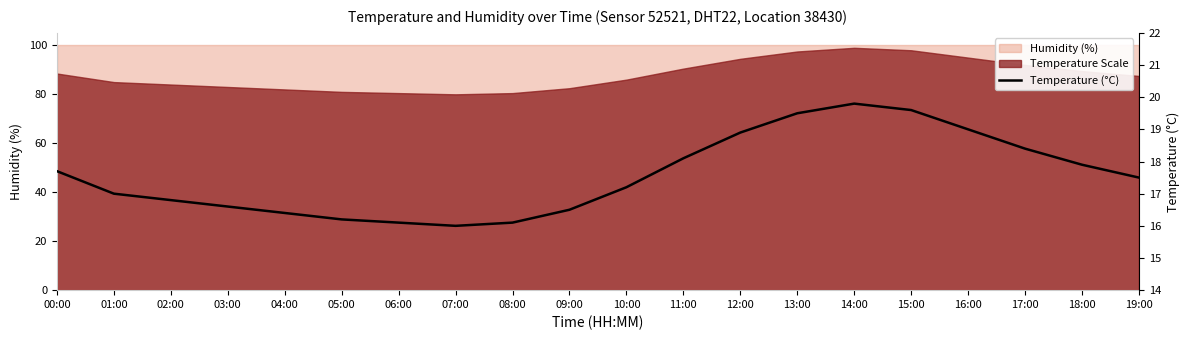

How many lines are shown in the chart?

1